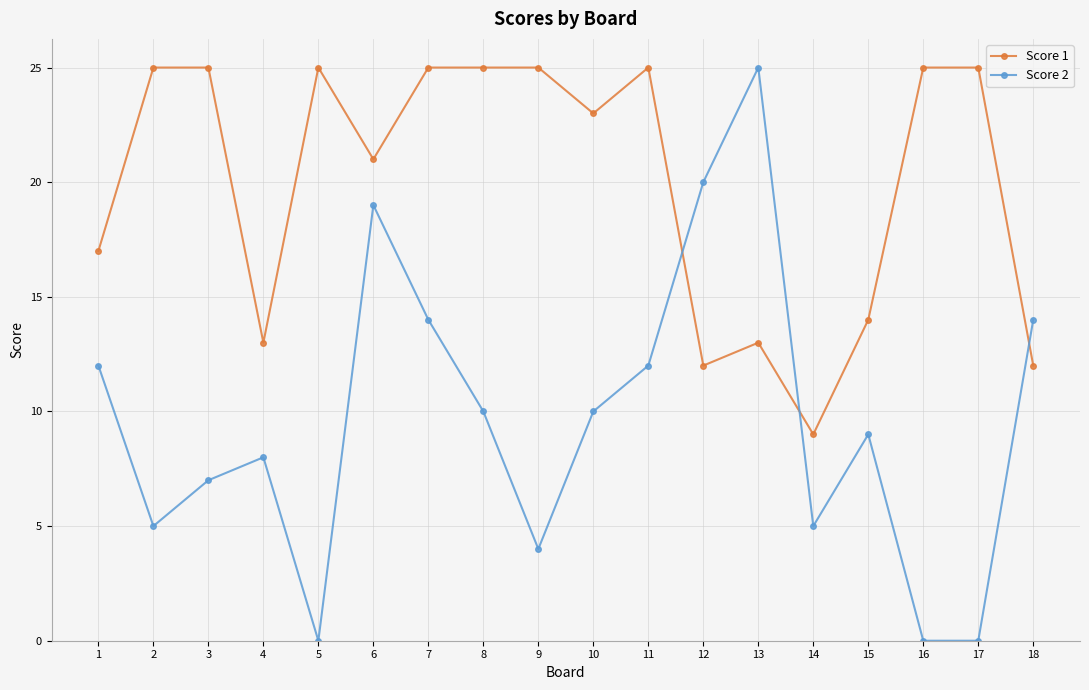

Which series has the largest range (max minus min)?

Score 2